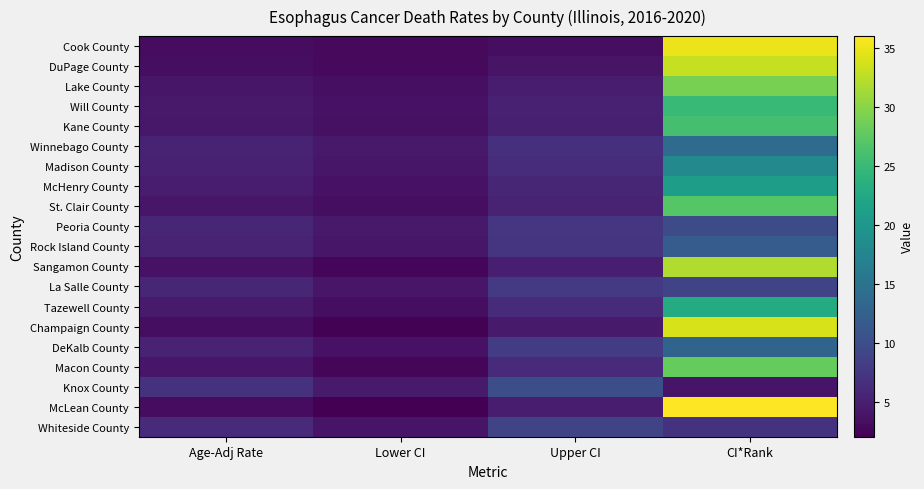

Reading left to right, list all the values displayed in this chart.

Cook County: Age-Adj Rate=3.2	Lower CI=3.0	Upper CI=3.4	CI*Rank=35.0
DuPage County: Age-Adj Rate=3.3	Lower CI=2.9	Upper CI=3.9	CI*Rank=33.0
Lake County: Age-Adj Rate=4.1	Lower CI=3.5	Upper CI=4.8	CI*Rank=29.0
Will County: Age-Adj Rate=4.4	Lower CI=3.7	Upper CI=5.2	CI*Rank=25.0
Kane County: Age-Adj Rate=4.3	Lower CI=3.6	Upper CI=5.1	CI*Rank=26.0
Winnebago County: Age-Adj Rate=5.5	Lower CI=4.4	Upper CI=6.7	CI*Rank=14.0
Madison County: Age-Adj Rate=5.2	Lower CI=4.2	Upper CI=6.4	CI*Rank=18.0
McHenry County: Age-Adj Rate=4.7	Lower CI=3.7	Upper CI=5.8	CI*Rank=21.0
St. Clair County: Age-Adj Rate=4.2	Lower CI=3.3	Upper CI=5.4	CI*Rank=27.0
Peoria County: Age-Adj Rate=5.8	Lower CI=4.4	Upper CI=7.4	CI*Rank=10.0
Rock Island County: Age-Adj Rate=5.5	Lower CI=4.1	Upper CI=7.3	CI*Rank=12.0
Sangamon County: Age-Adj Rate=3.7	Lower CI=2.7	Upper CI=5.0	CI*Rank=32.0
La Salle County: Age-Adj Rate=5.8	Lower CI=4.2	Upper CI=7.9	CI*Rank=9.0
Tazewell County: Age-Adj Rate=4.6	Lower CI=3.4	Upper CI=6.3	CI*Rank=23.0
Champaign County: Age-Adj Rate=3.3	Lower CI=2.3	Upper CI=4.6	CI*Rank=34.0
DeKalb County: Age-Adj Rate=5.5	Lower CI=3.7	Upper CI=8.0	CI*Rank=13.0
Macon County: Age-Adj Rate=4.1	Lower CI=2.7	Upper CI=6.1	CI*Rank=28.0
Knox County: Age-Adj Rate=6.9	Lower CI=4.5	Upper CI=10.3	CI*Rank=4.0
McLean County: Age-Adj Rate=3.2	Lower CI=2.1	Upper CI=4.7	CI*Rank=36.0
Whiteside County: Age-Adj Rate=6.1	Lower CI=4.0	Upper CI=9.1	CI*Rank=7.0